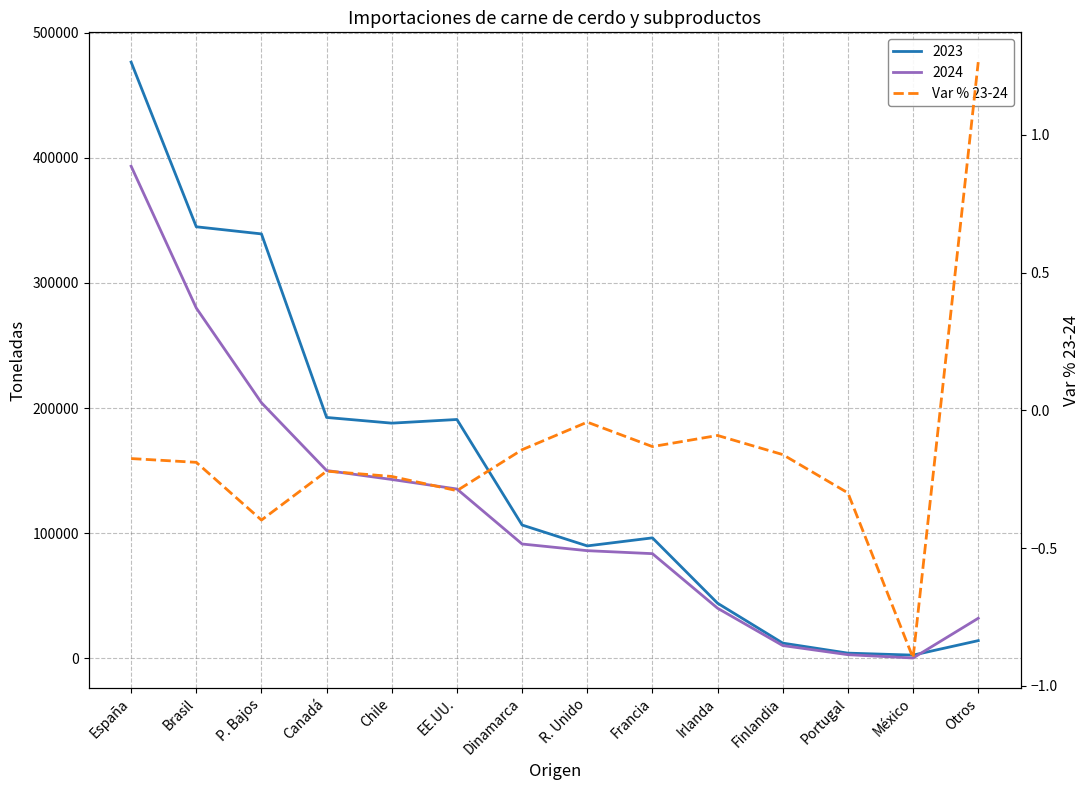

How many interior local valleys (lower than both neighbors) does the data have?

4